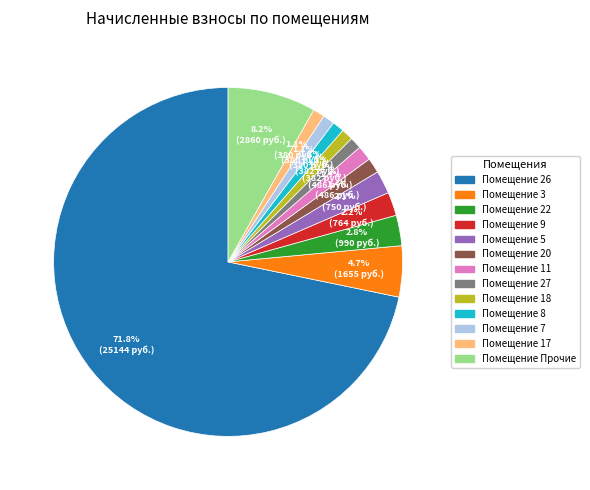

Does any single category account for the majority?

Yes